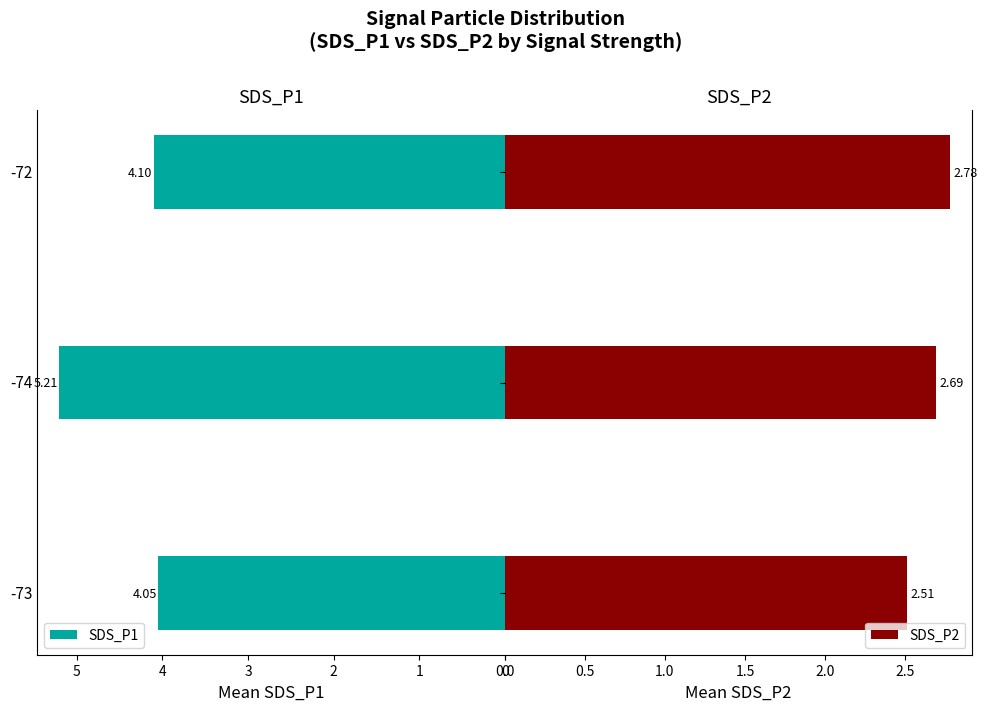

How many categories are shown in the chart?

3